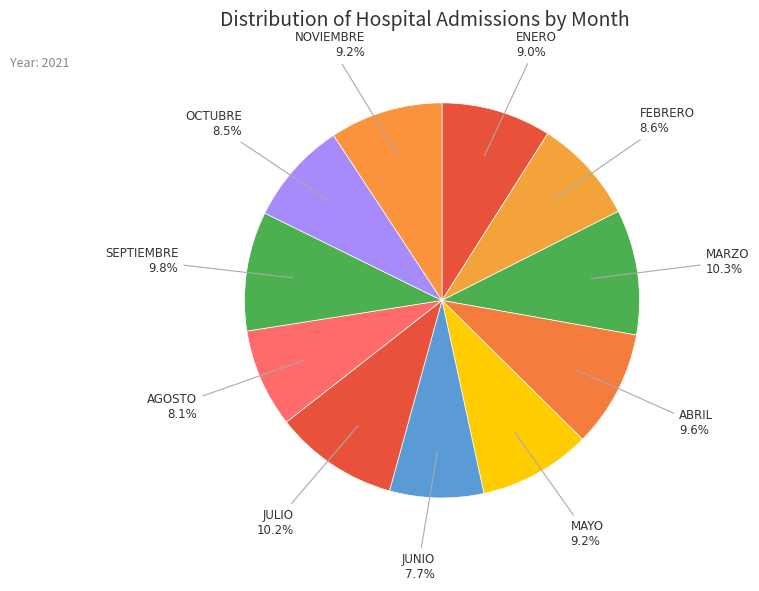

Rank the categories by value from lowest to highest.

DICIEMBRE, JUNIO, AGOSTO, OCTUBRE, FEBRERO, ENERO, MAYO, NOVIEMBRE, ABRIL, SEPTIEMBRE, JULIO, MARZO